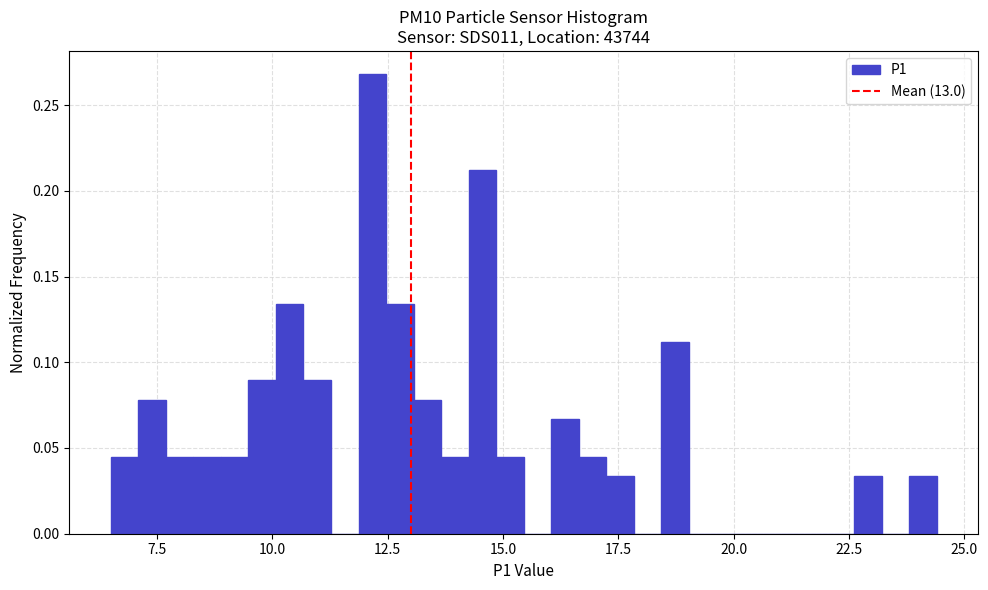

Around what value on the x-axis is the tallest bar? Give the approximate position of its centre, as read against the axis.

12.0